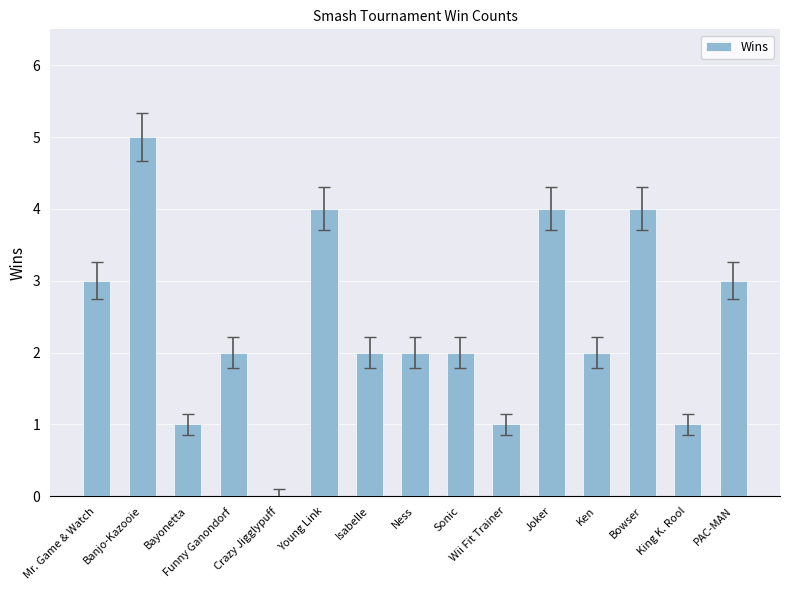

Is it true that the value at PAC-MAN is 3?

True